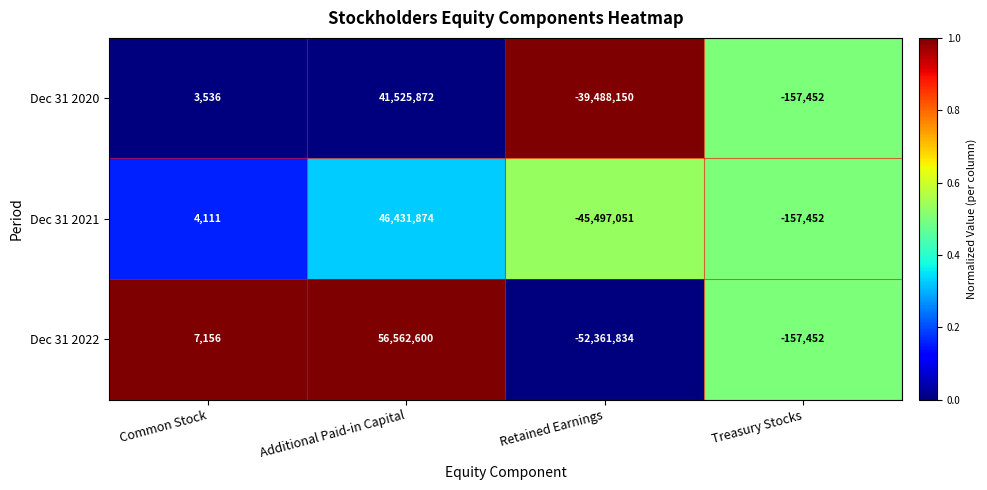

What value does the Dec 31 2022 series have at Common Stock?

7156